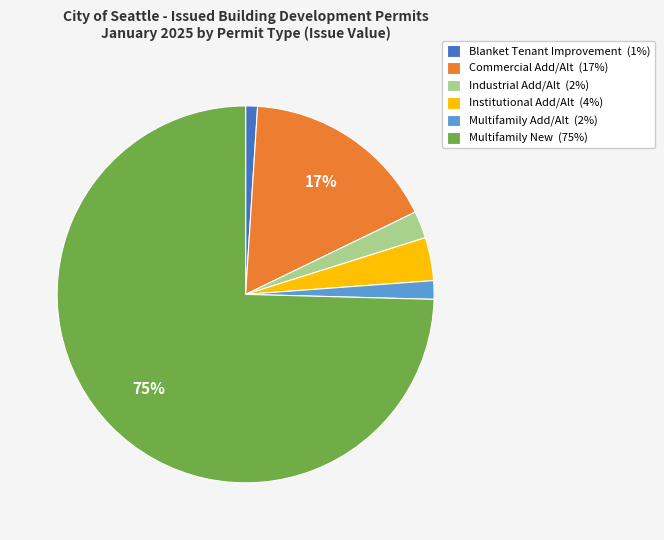

To the nearest percent, what portion does Multifamily Add/Alt represent?

2%